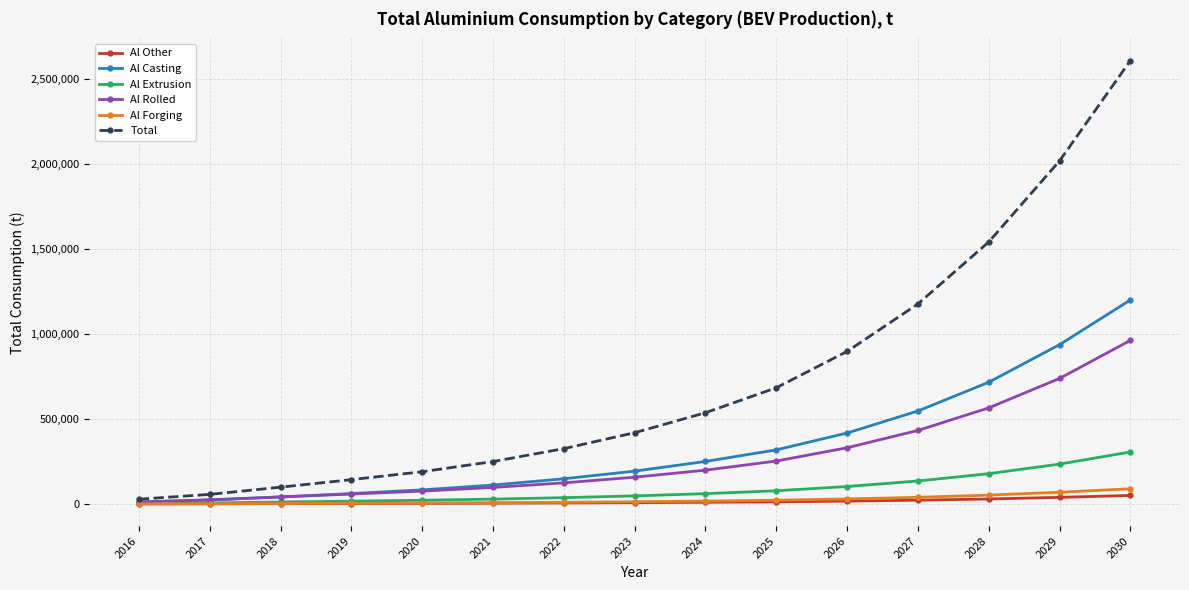

What is the value of the Al Forging point at the 15th from the left?

89337.7